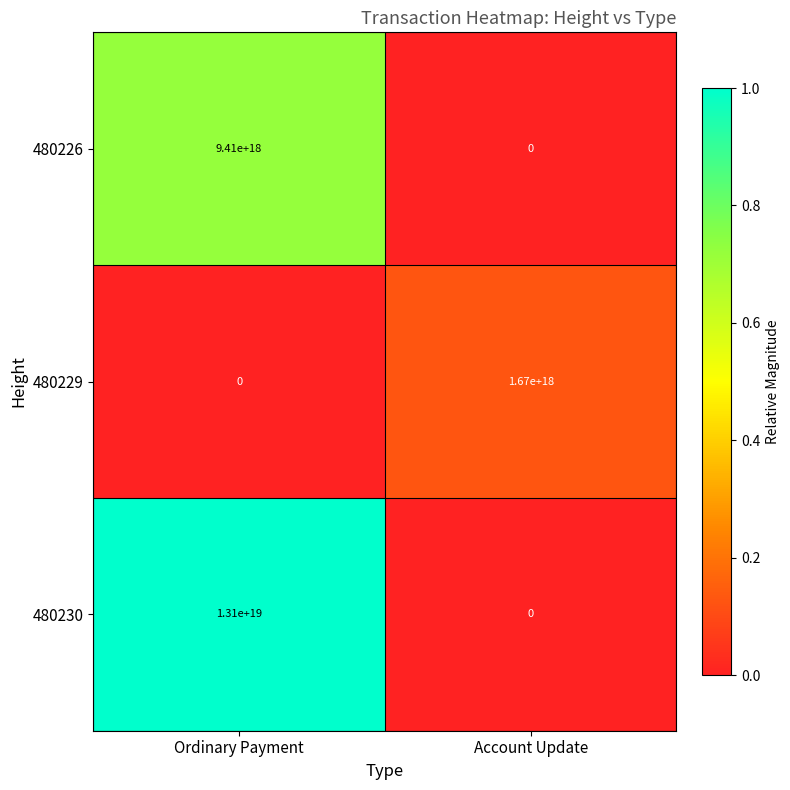

At which label is 480229 closest to 835000000000000000?

Ordinary Payment